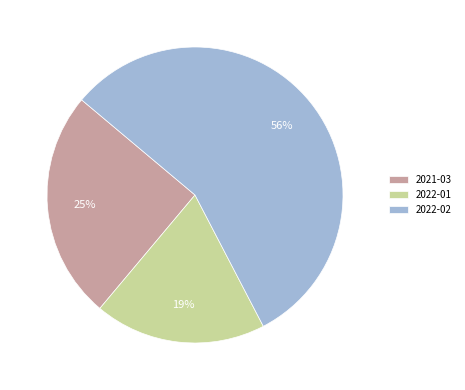

To the nearest percent, what portion does 2022-02 represent?

56%